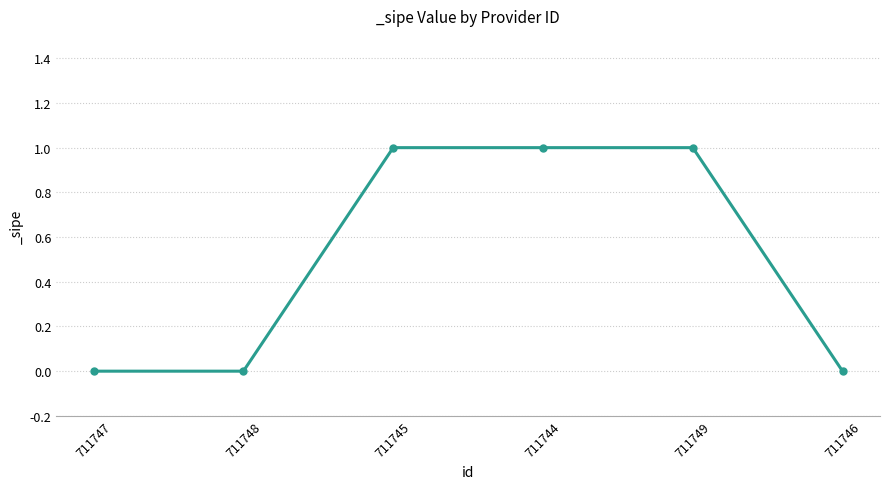

What is the maximum value shown in the chart?

1